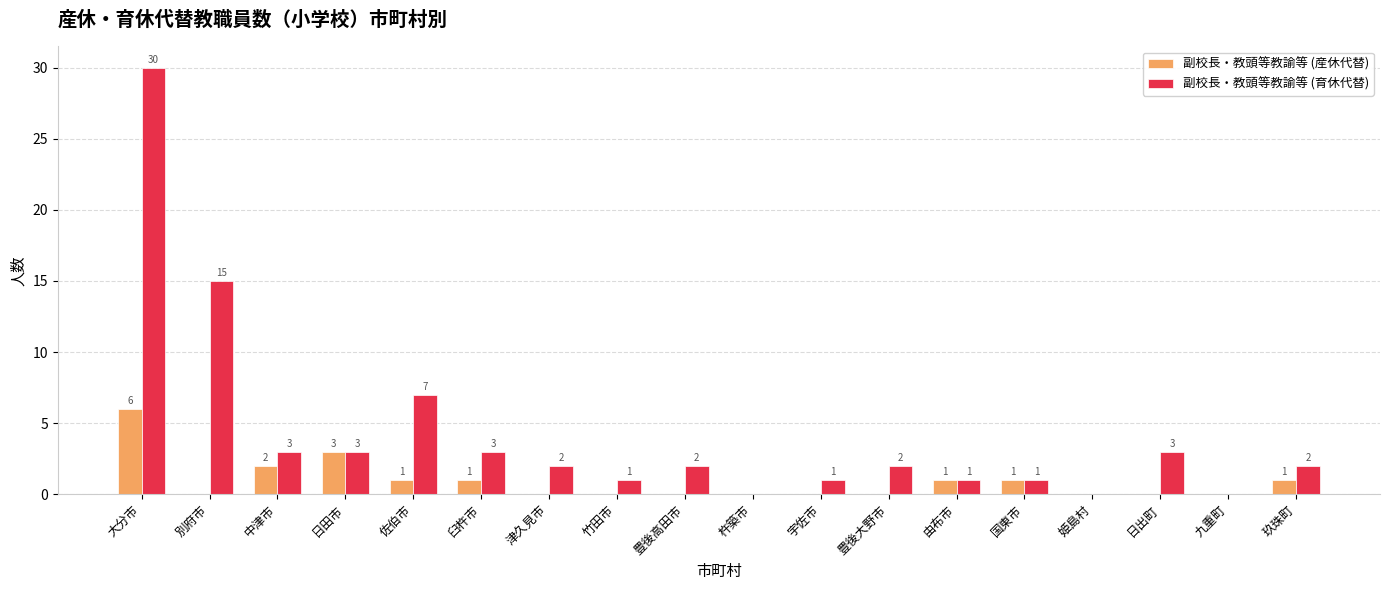

What is the sum of all 副校長・教頭等教諭等 (育休代替) values?

76